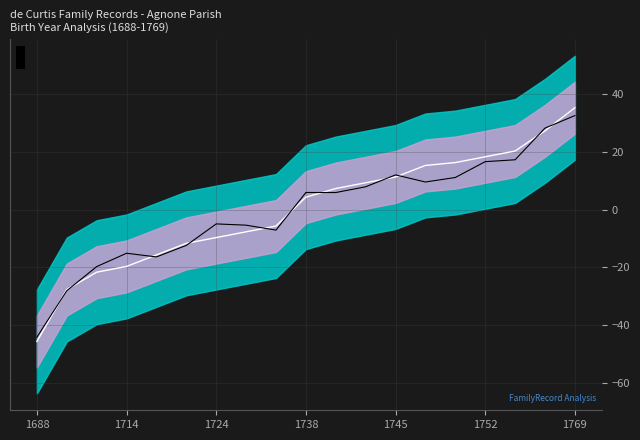

What is the total value across all series at 13?

24.9